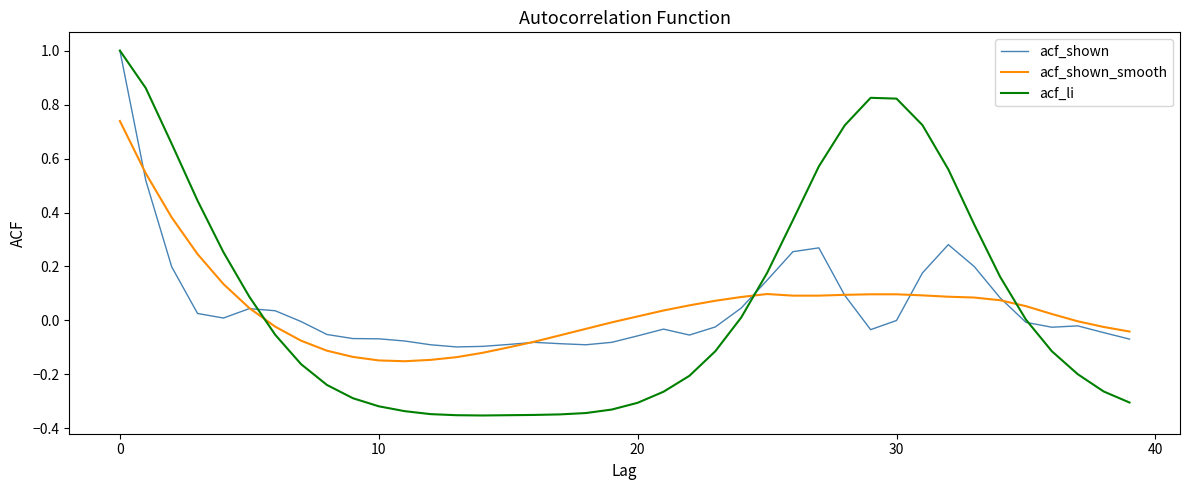

Which series has the largest range (max minus min)?

acf_li